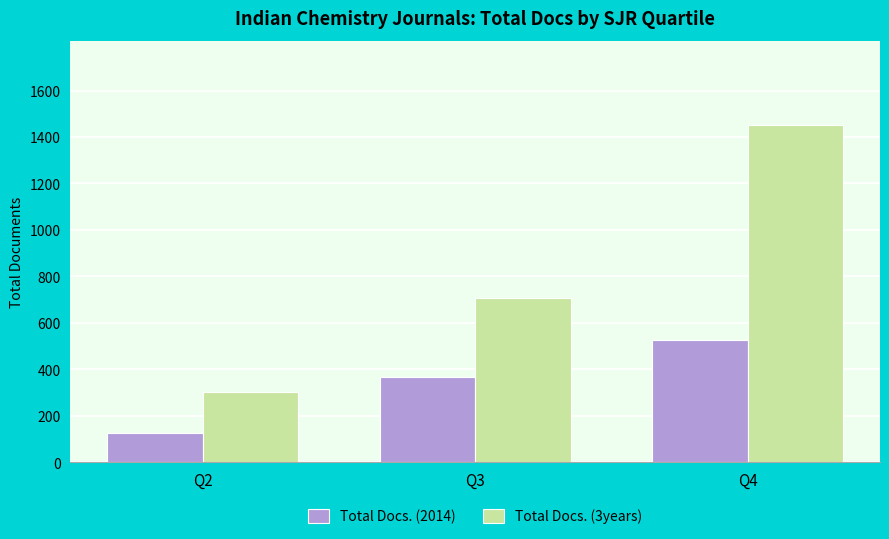

The Total Docs. (2014) series shows 227 at Q3. True or false?

False